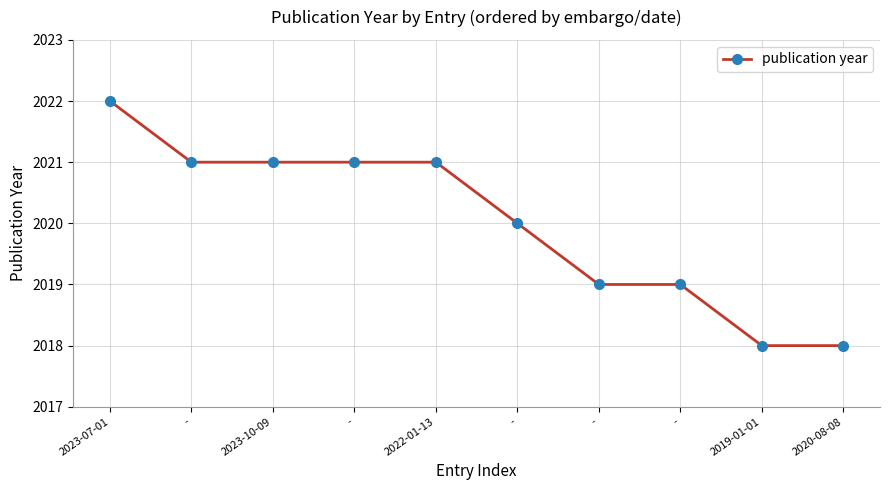

Which has a higher value, - or 2020-08-08?

-